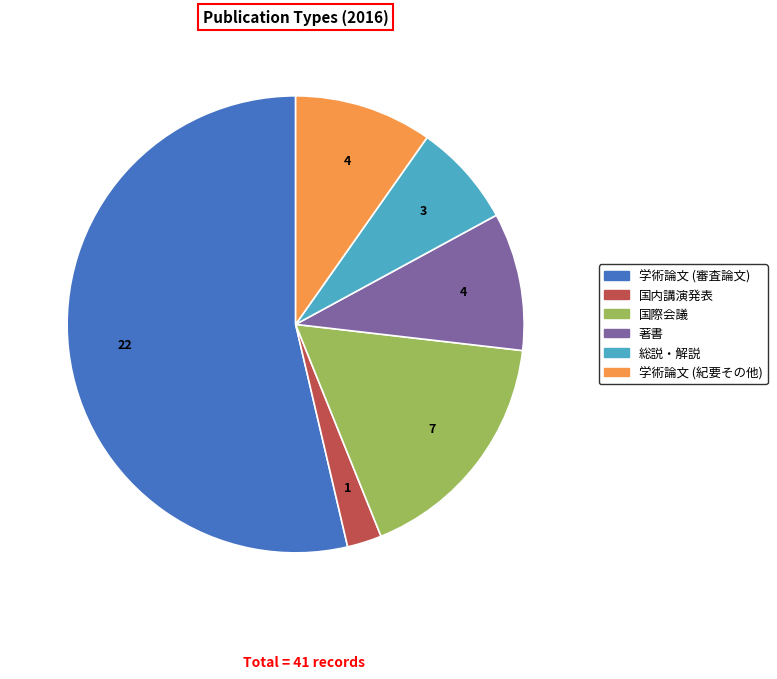

How many slices are in this pie chart?

6